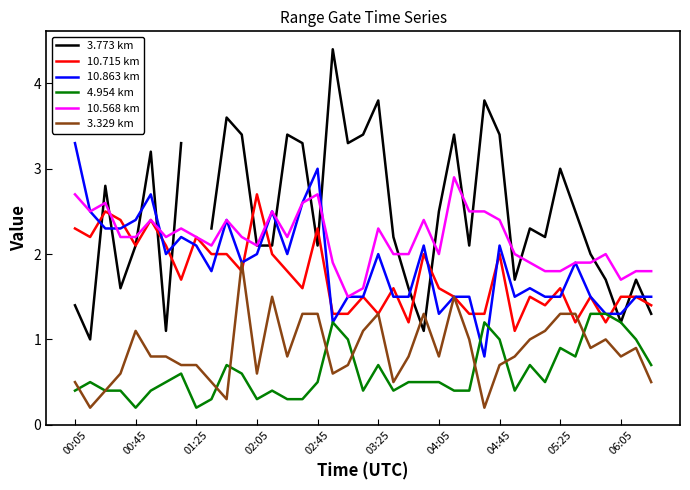

Is the value of 10.863 km at 00:45 greater than the value of 3.329 km at 02:45?

Yes